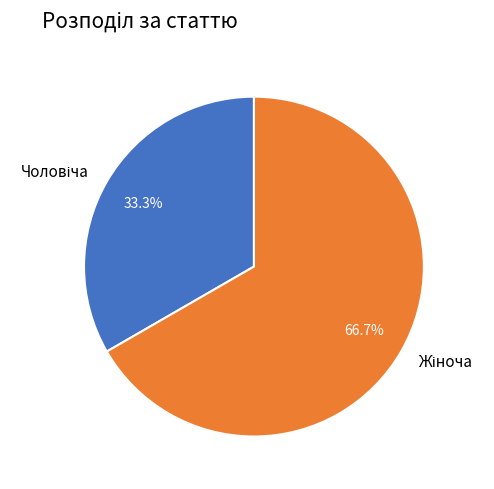

Is there a majority slice in this chart?

Yes